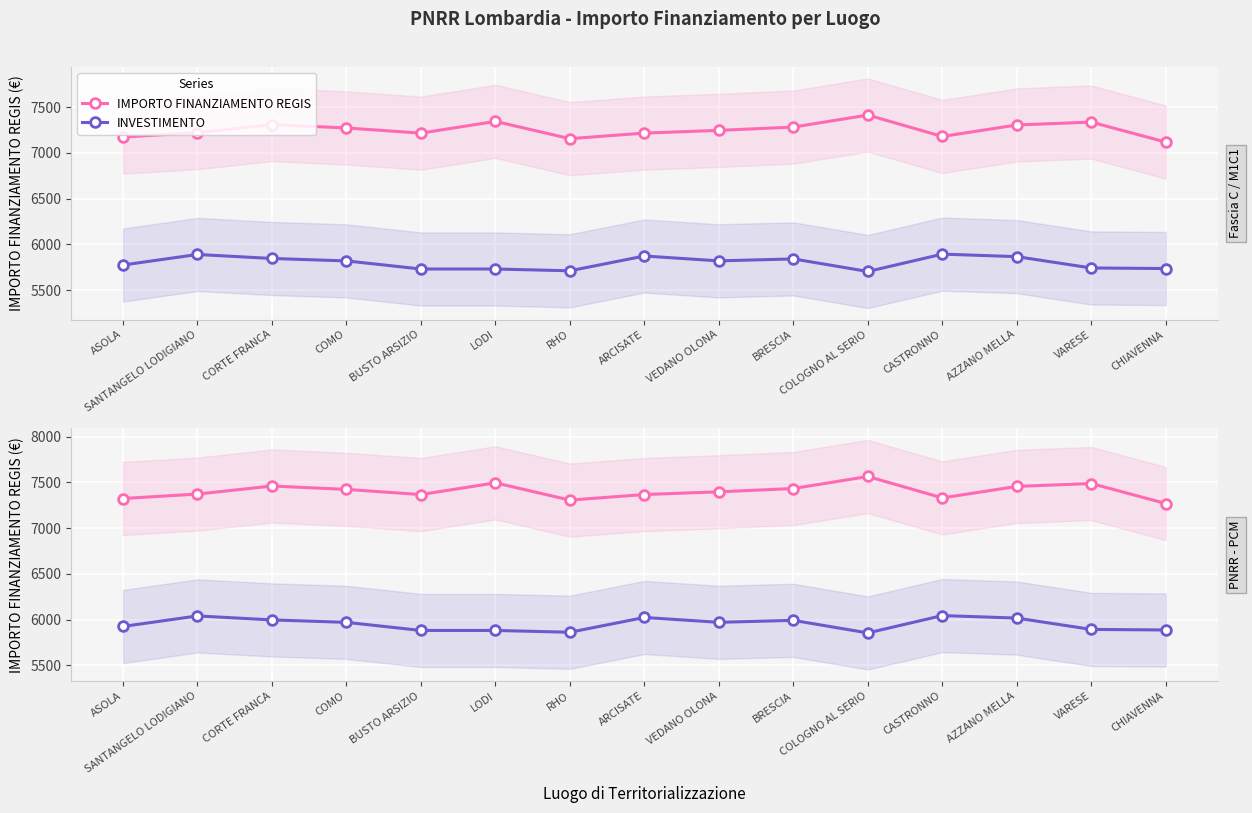

Which category has the lowest value across all series?

COLOGNO AL SERIO